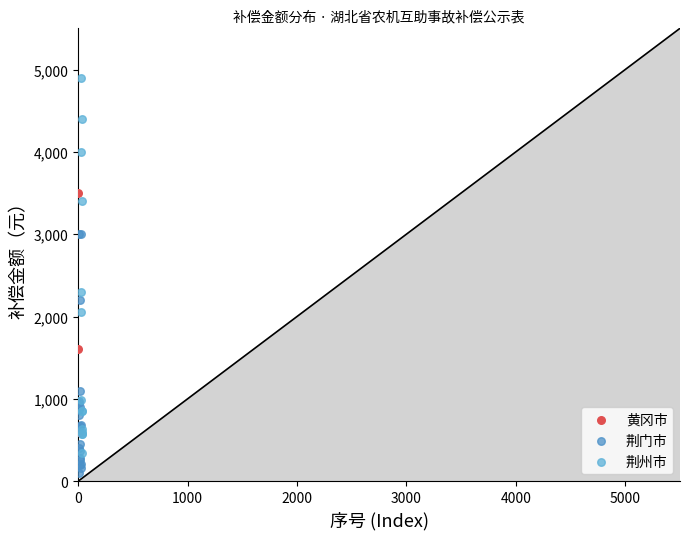

Which series contains the lowest Y value?

荆门市